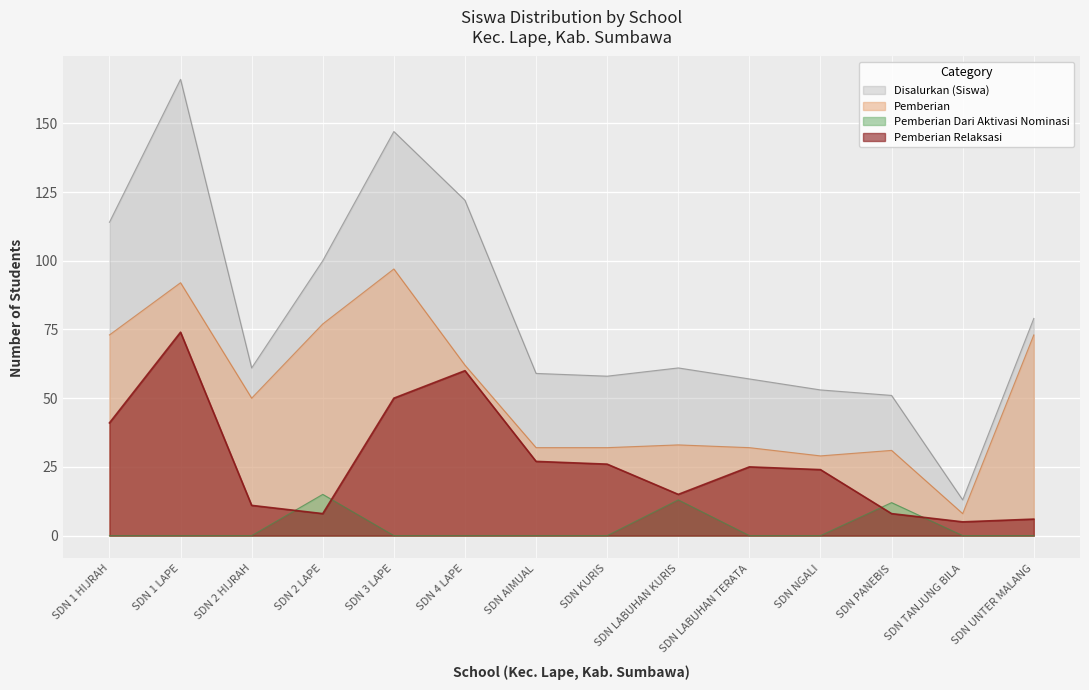

True or false: Disalurkan (Siswa) and Pemberian intersect in this chart.

False